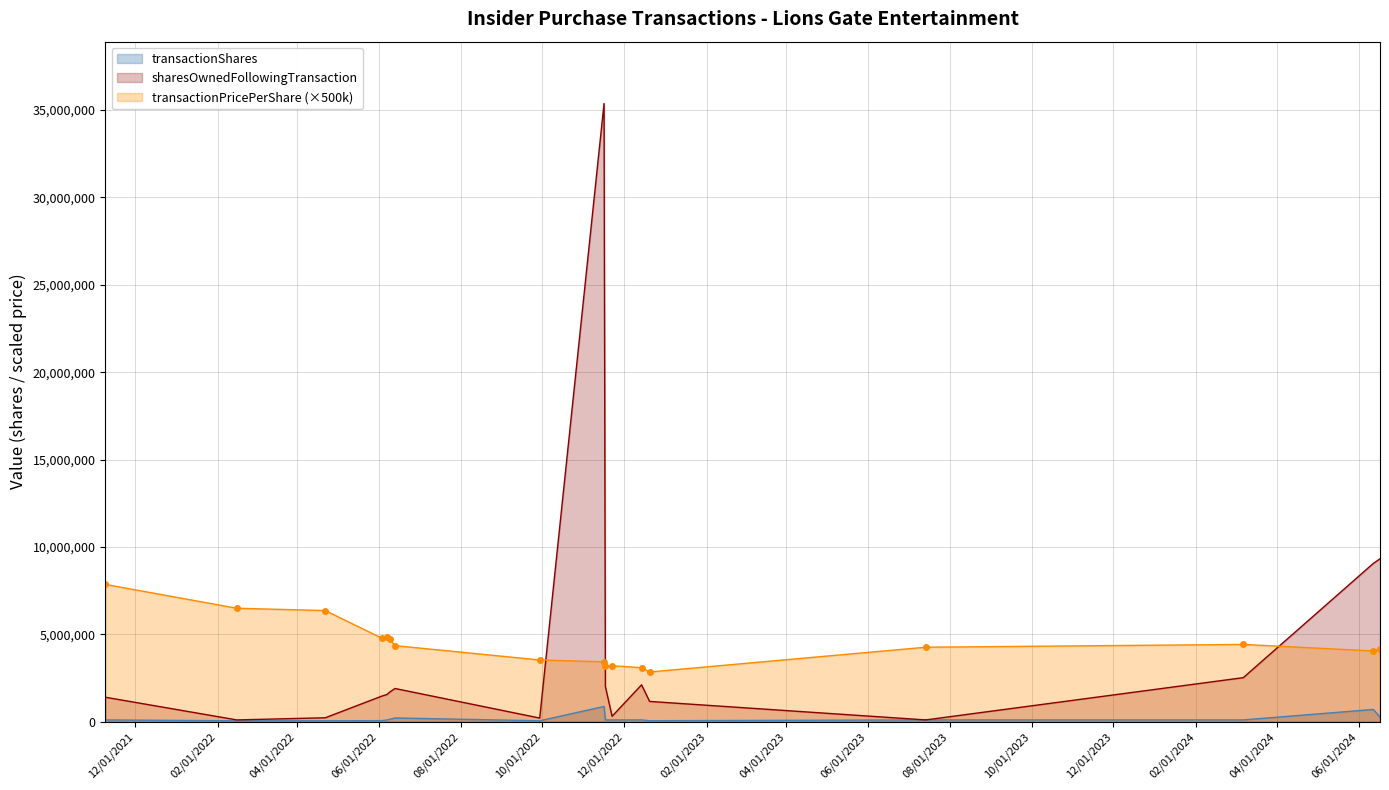

What is the maximum value for transactionShares?

871380.0